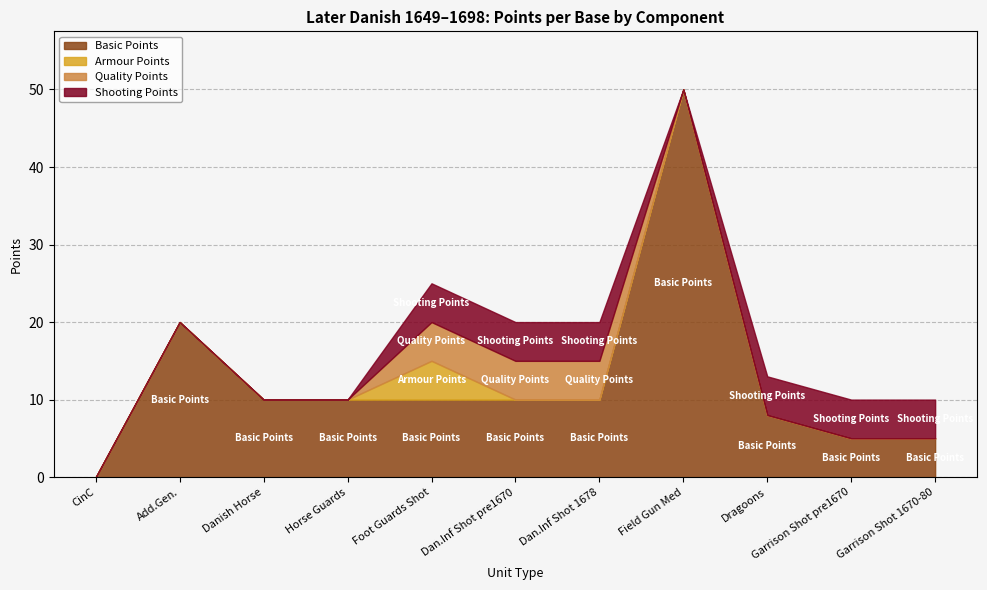

Count the Armour Points values in the range 0 to 1.

10